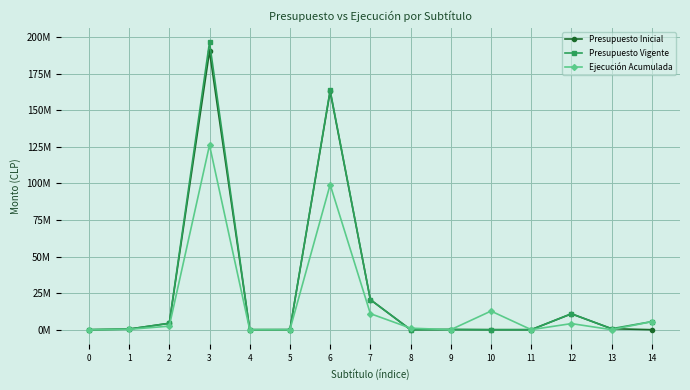

Is this an area chart (filled region under the line)?

No